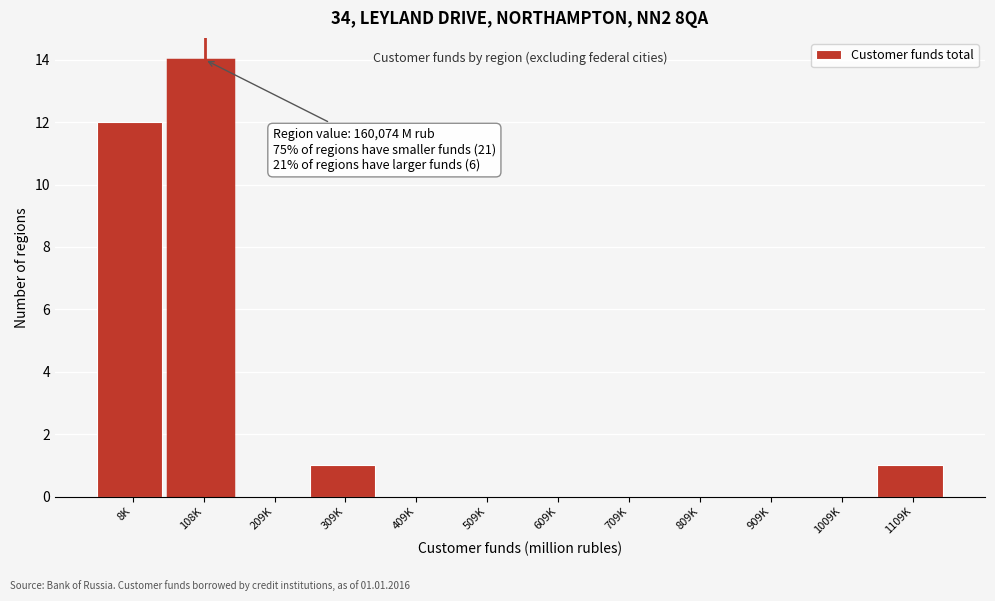

Reading left to right, what are all the values shown in this chart?

8K=12	108K=14	209K=0	309K=1	409K=0	509K=0	609K=0	709K=0	809K=0	909K=0	1009K=0	1109K=1